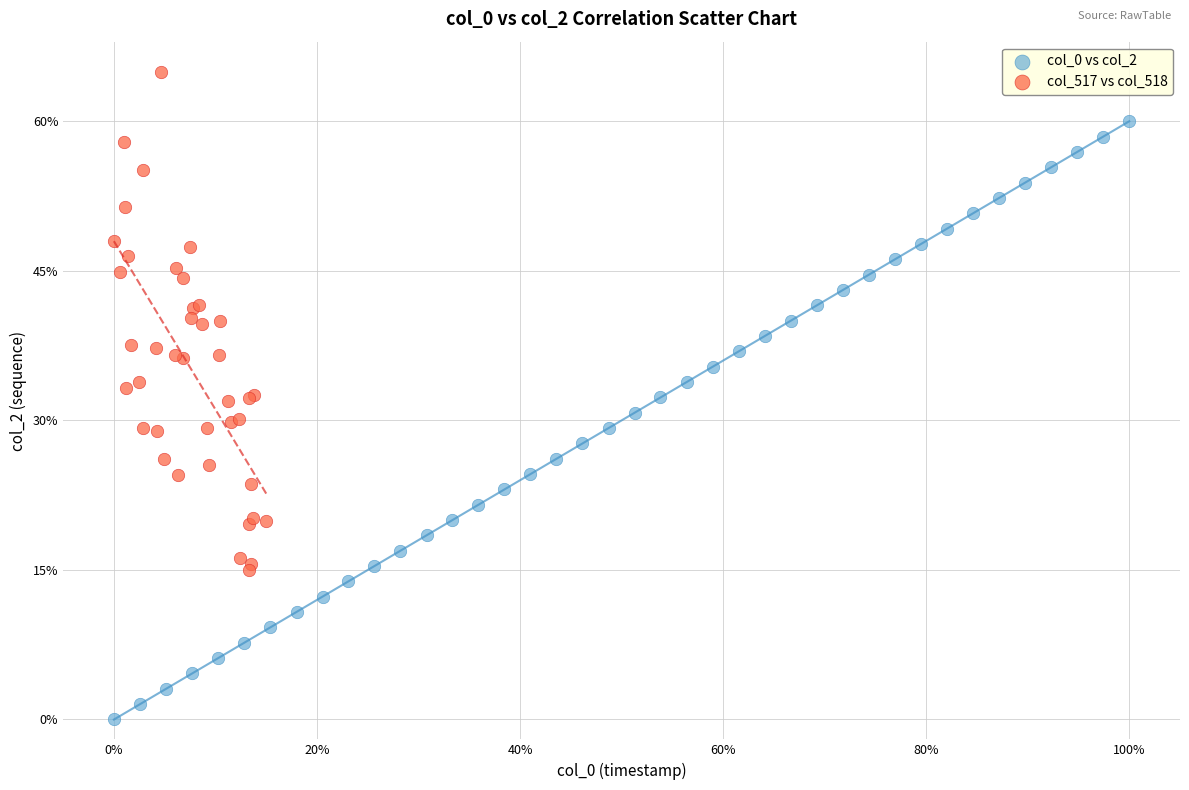

Which series contains the lowest Y value?

col_0 vs col_2